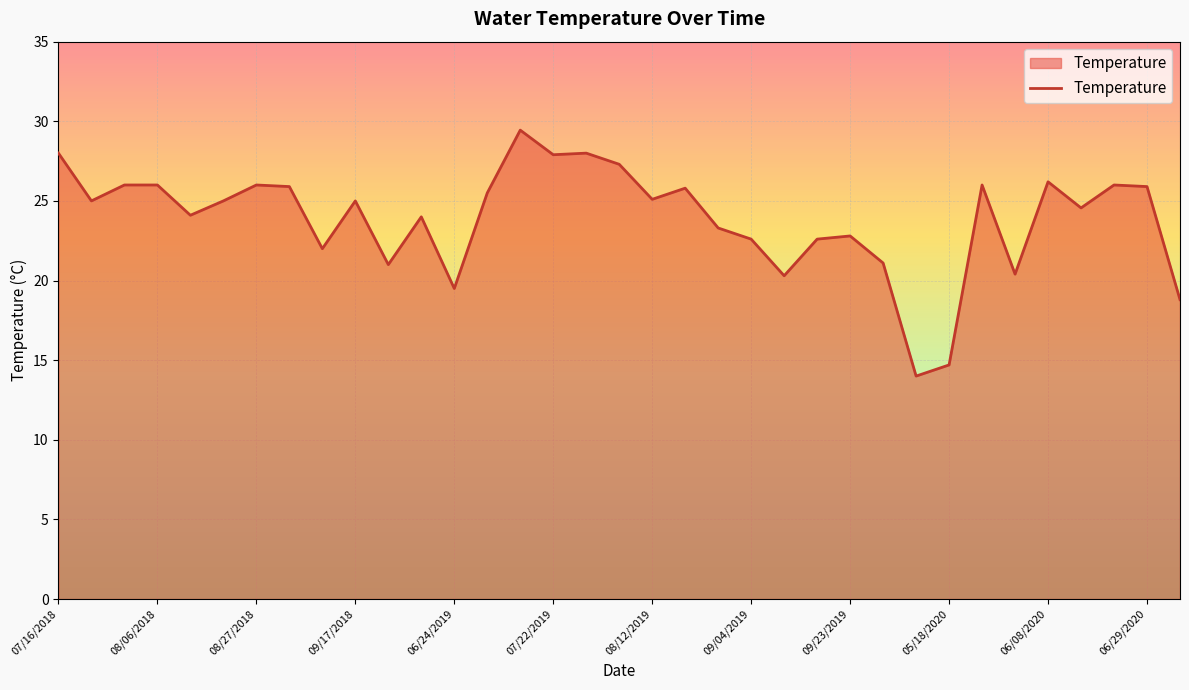

How many series are shown in this chart?

1